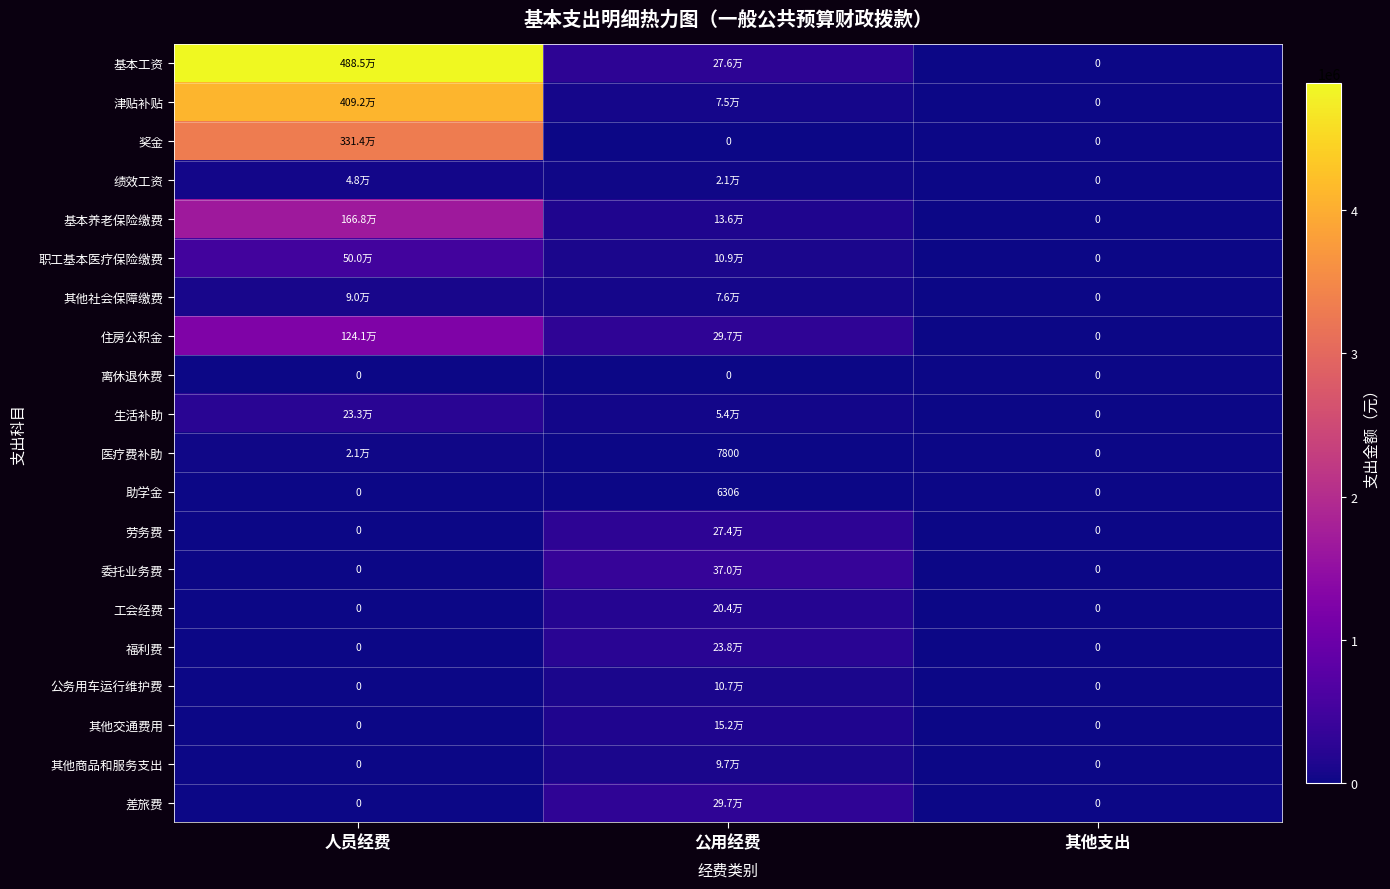

What is the spread (max minus min) of values at 人员经费?

4885006.0